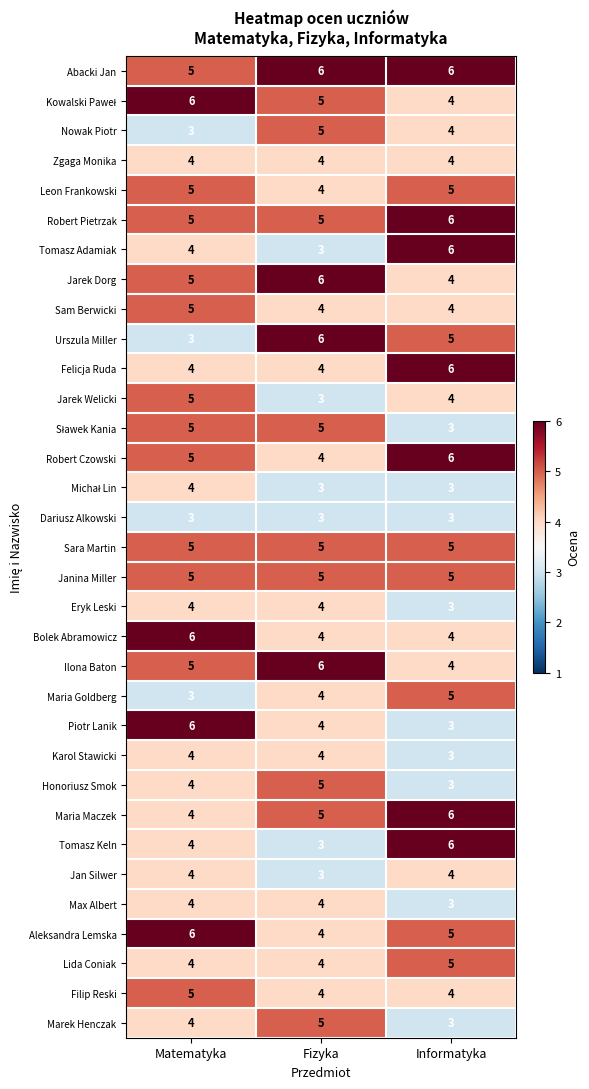

At which label does Urszula Miller first exceed 5?

Fizyka